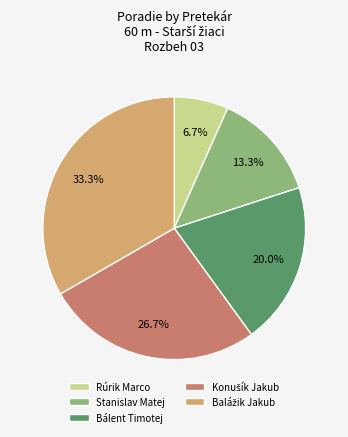

Which slice is the smallest?

Rúrik Marco